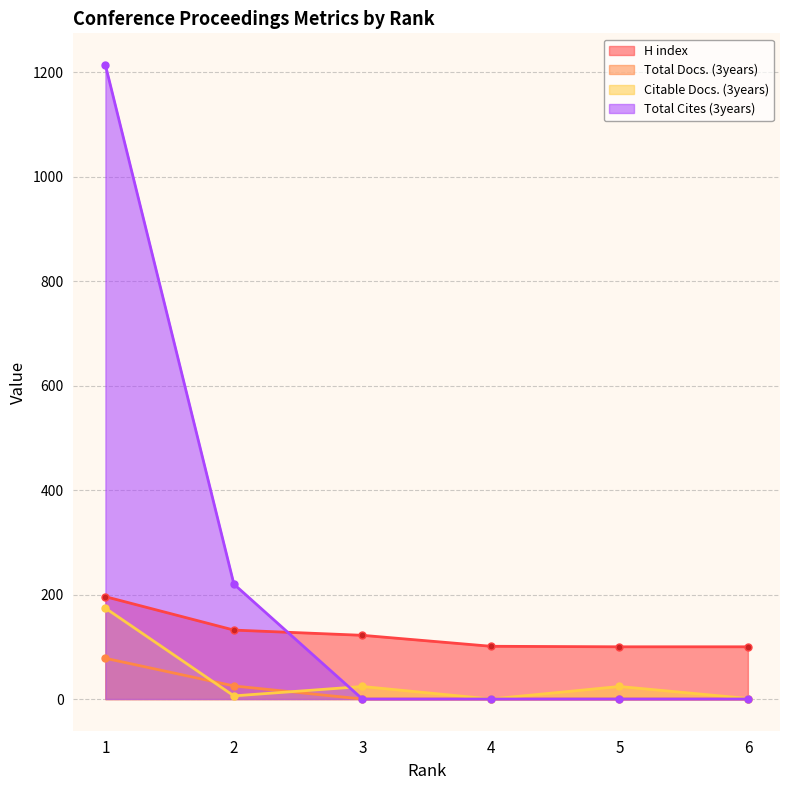

Does the chart have visible grid lines?

Yes